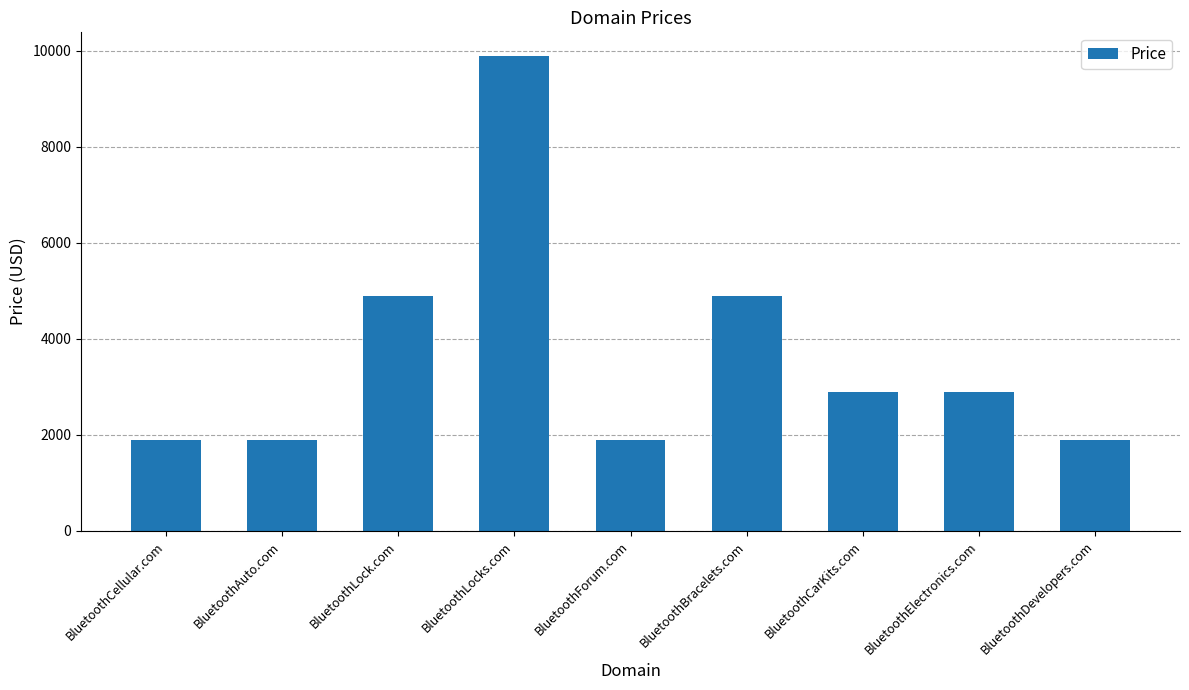

Between BluetoothCellular.com and BluetoothCarKits.com, which is larger?

BluetoothCarKits.com